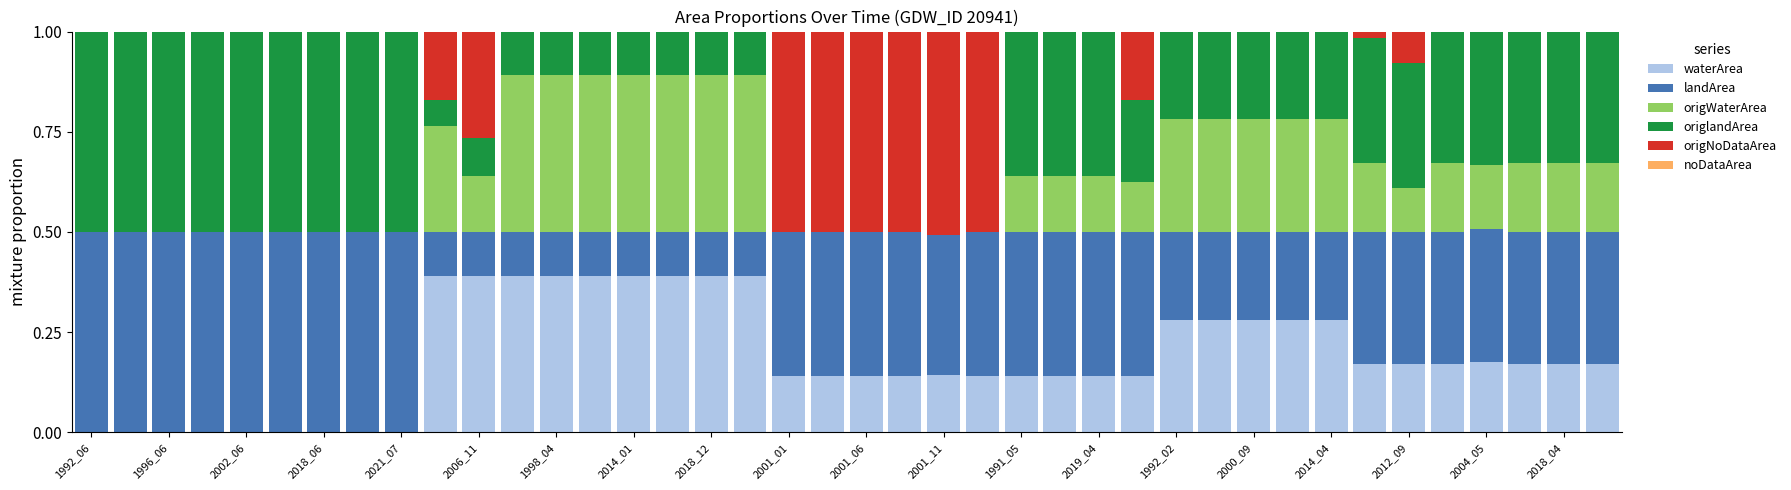

What is the sum of all waterArea values?

7.5